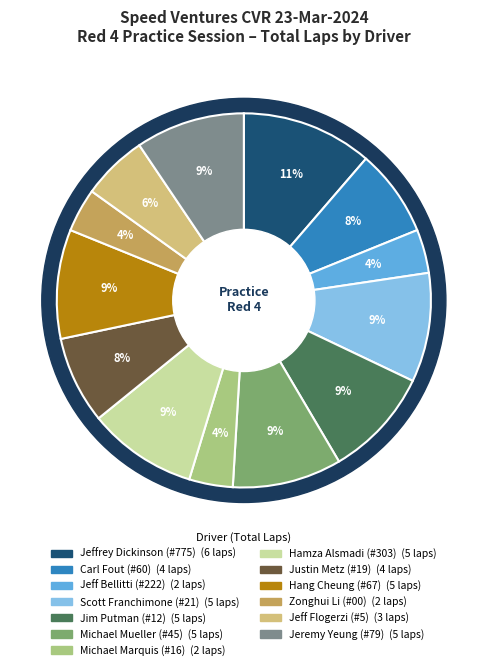

What percentage is the Hamza Alsmadi (#303) slice, to the nearest percent?

9%